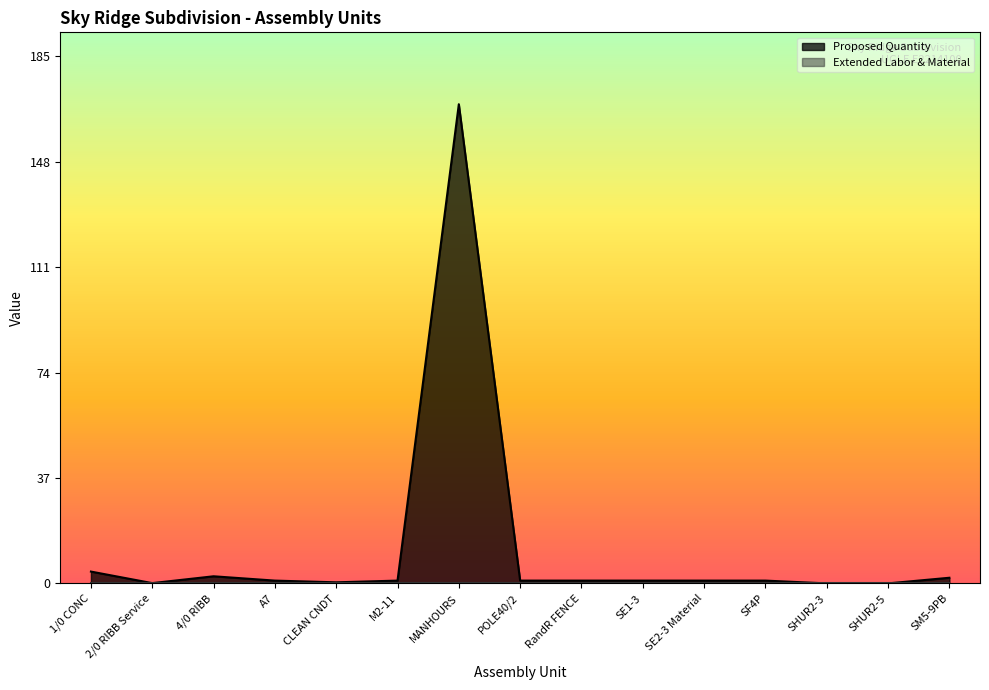

Rank the categories by value from highest to lowest.

MANHOURS, 1/0 CONC, 4/0 RIBB, SM5-9PB, A7, M2-11, POLE40/2, RandR FENCE, SE1-3, SE2-3 Material, SF4P, CLEAN CNDT, 2/0 RIBB Service, SHUR2-3, SHUR2-5